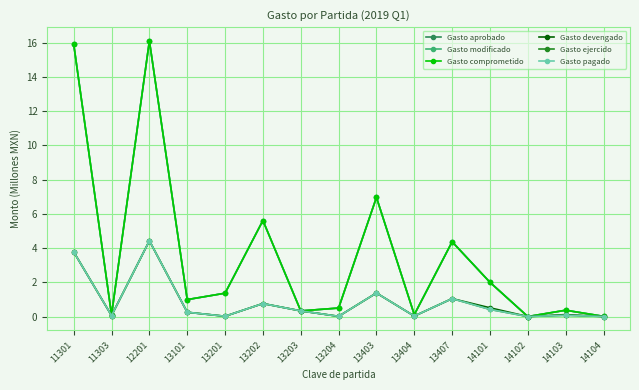

Is this an area chart (filled region under the line)?

No